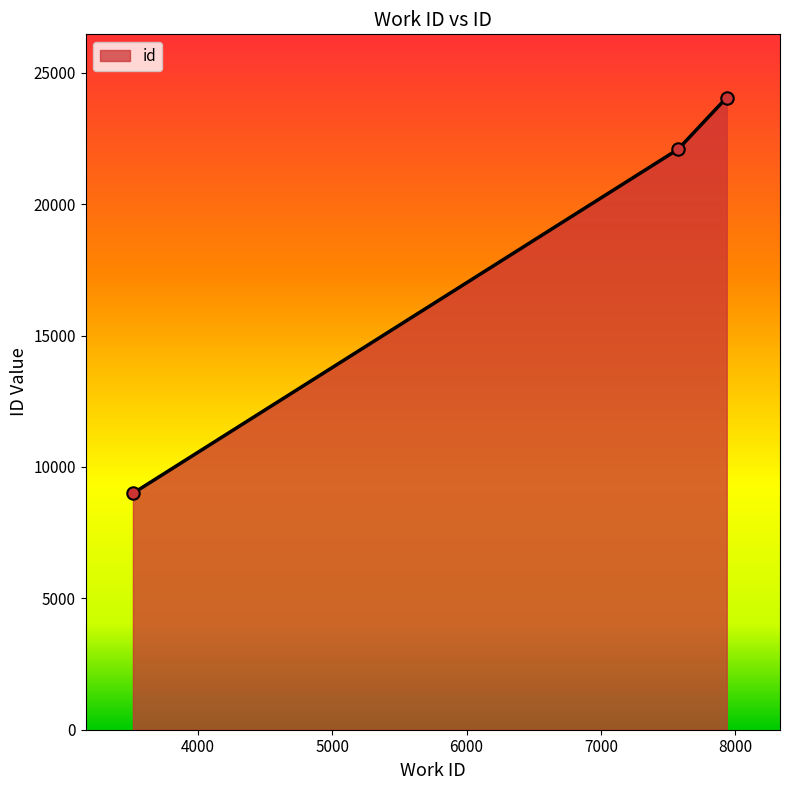

What is the maximum value shown in the chart?

24060